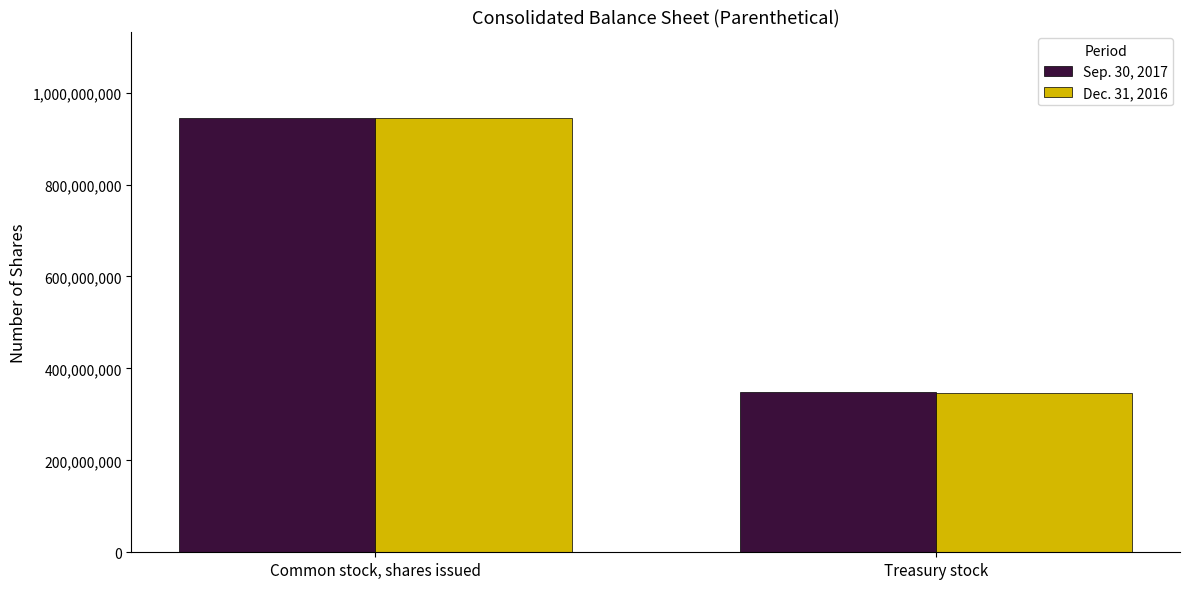

Reading left to right, list all the values displayed in this chart.

Sep. 30, 2017: Common stock, shares issued=944033056	Treasury stock=348424948
Dec. 31, 2016: Common stock, shares issued=944033056	Treasury stock=347306778